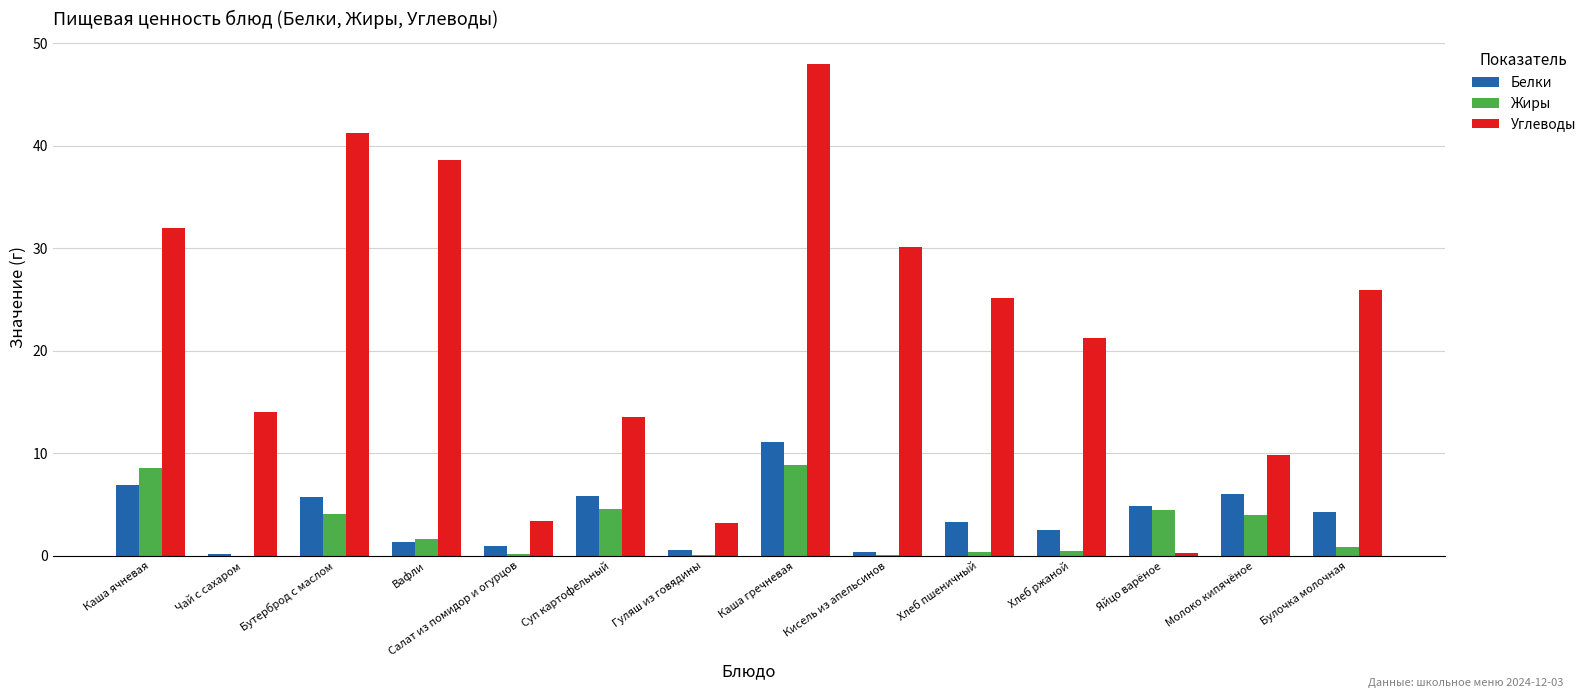

At which label is Белки closest to 5?

Яйцо варёное